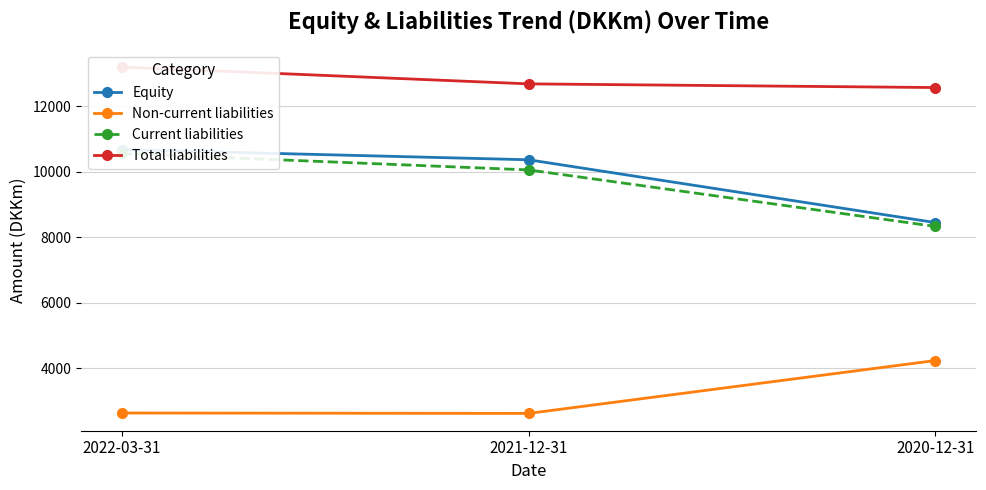

Count the Equity values in the range 8451 to 10679.

3